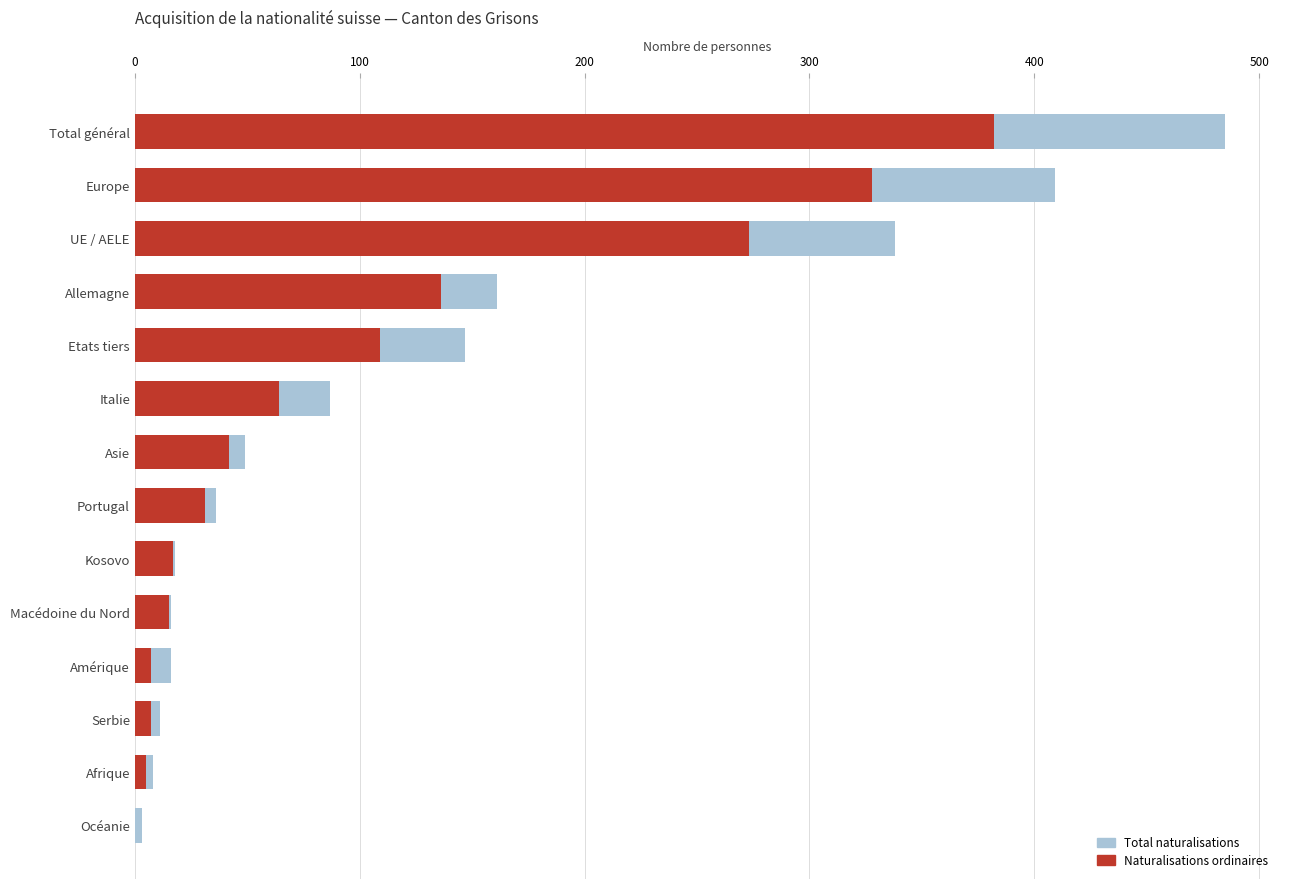

How many values in the Total naturalisations series exceed 49?

6